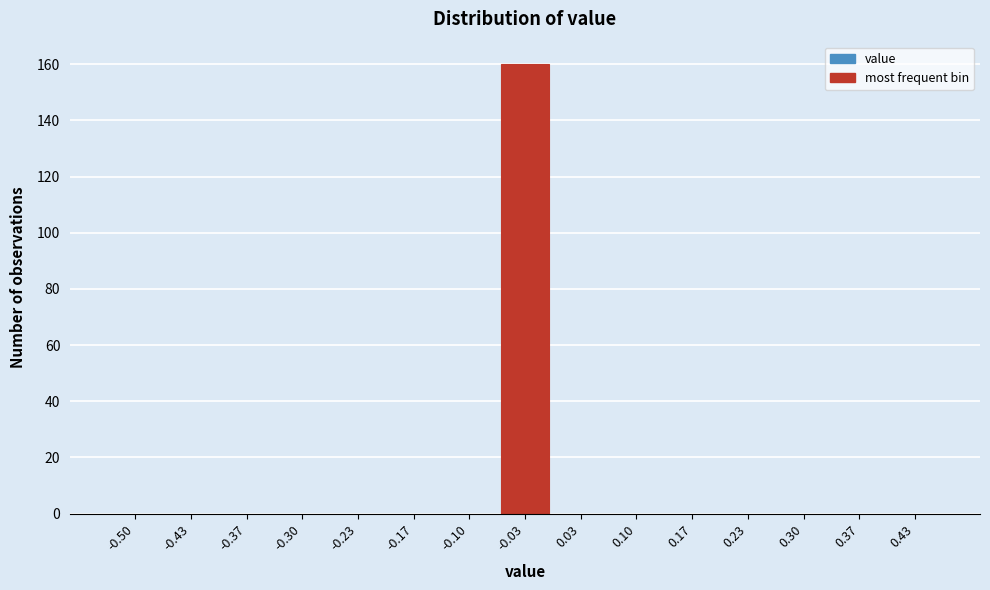

Reading left to right, what are all the values shown in this chart?

-0.50=0	-0.43=0	-0.37=0	-0.30=0	-0.23=0	-0.17=0	-0.10=0	-0.03=160	0.03=0	0.10=0	0.17=0	0.23=0	0.30=0	0.37=0	0.43=0